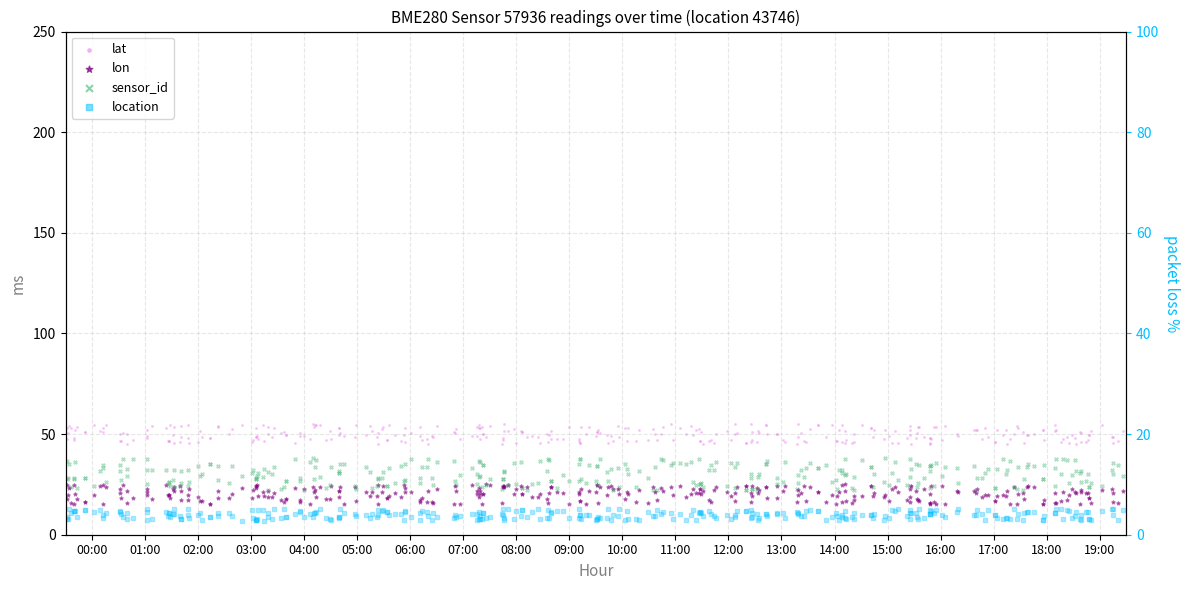

Which series has the largest total across all categories?

lat